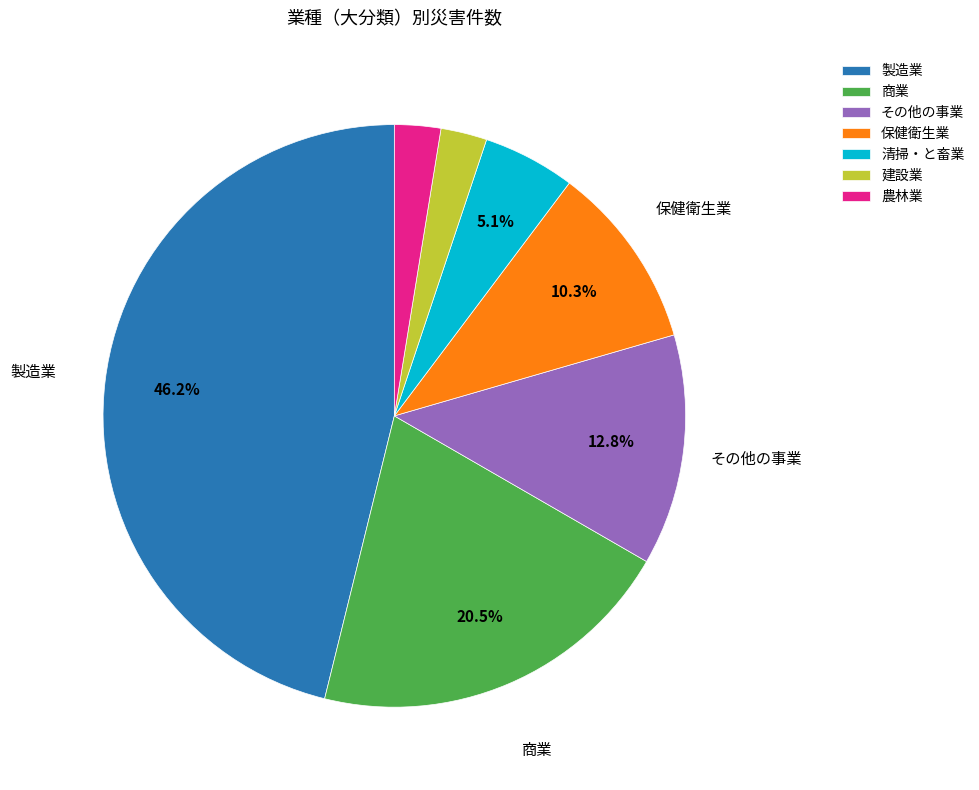

What percentage do 商業 and 清掃・と畜業 together represent?

25.6%